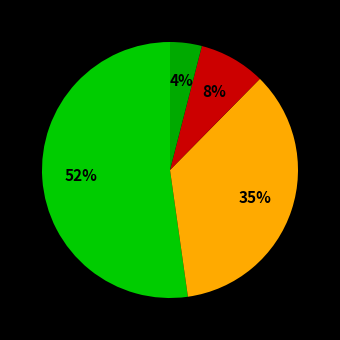

Count the number of slices in the pie.

4